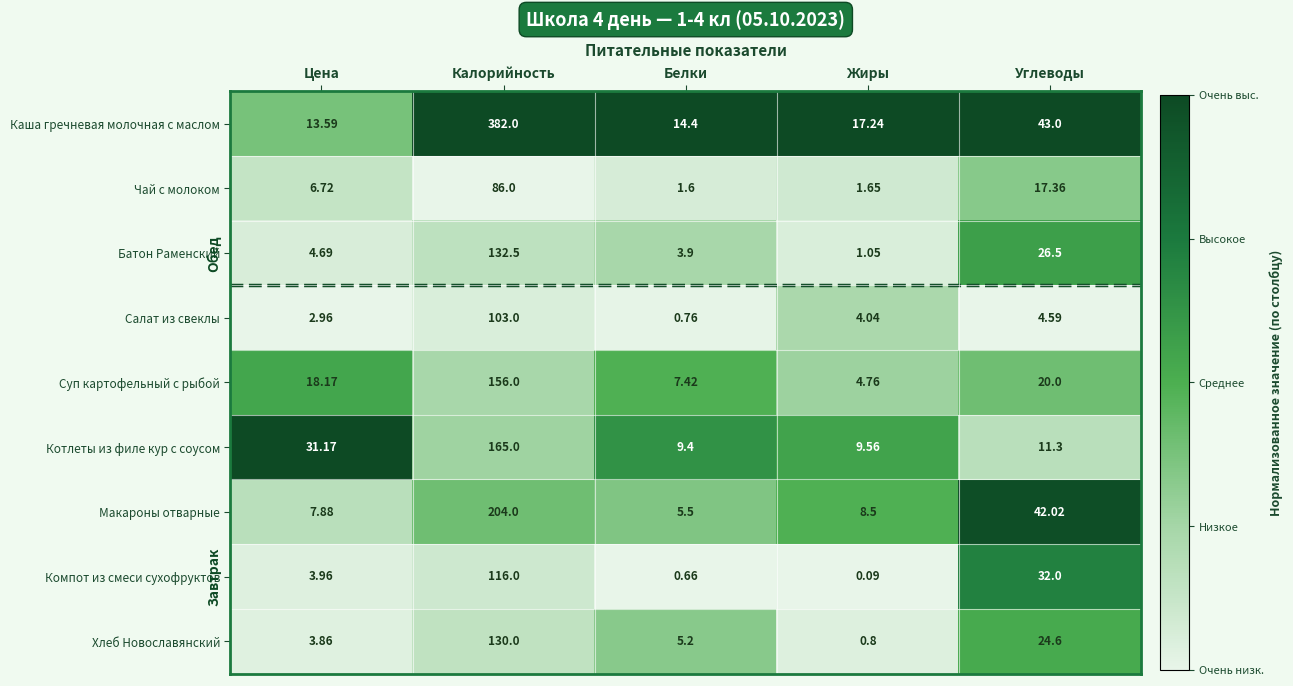

Which series changed the most between Калорийность and Белки?

Каша гречневая молочная с маслом